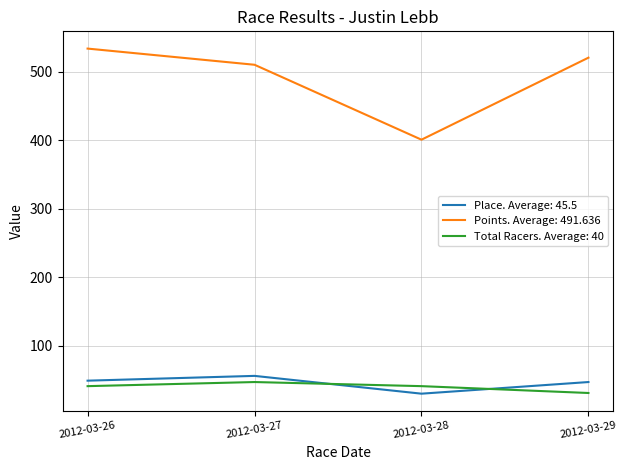

At which category does the chart reach its peak across all series?

2012-03-26